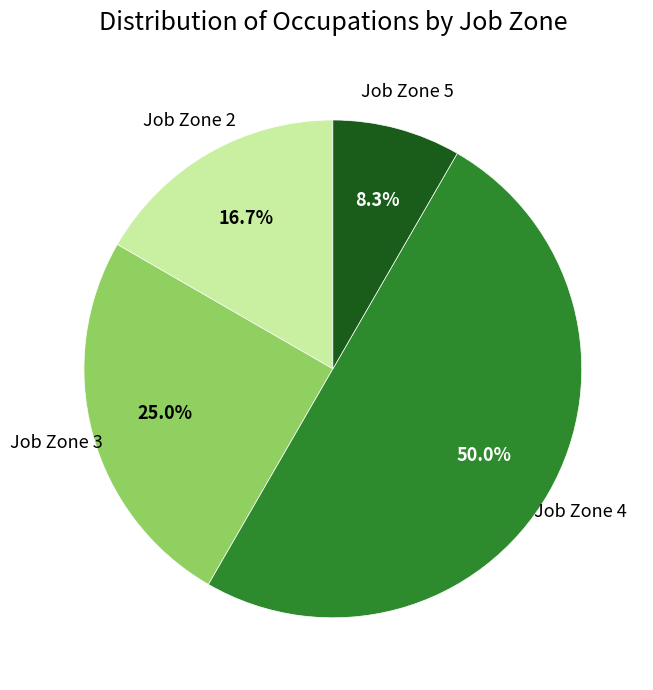

Which slice represents more than half of the pie?

Job Zone 4